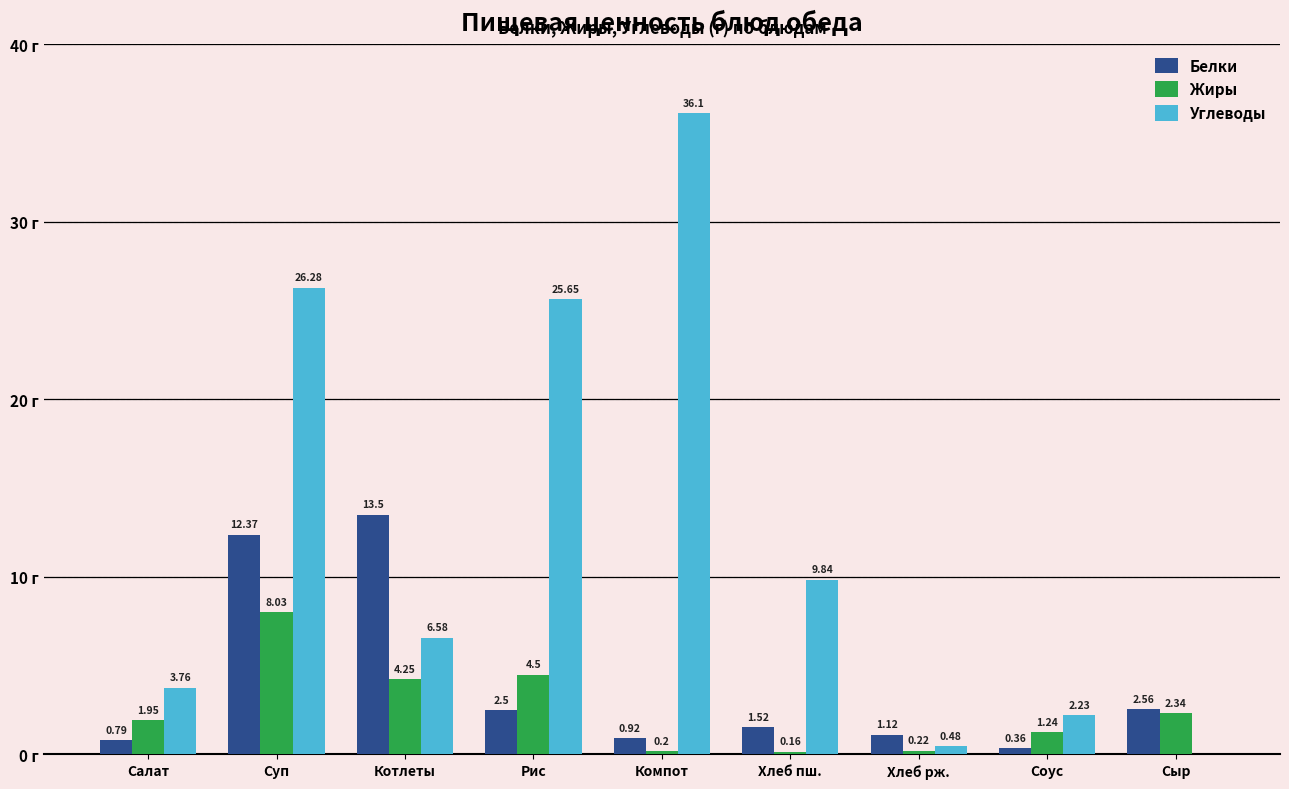

Where is Белки nearest to the value 6?

Сыр